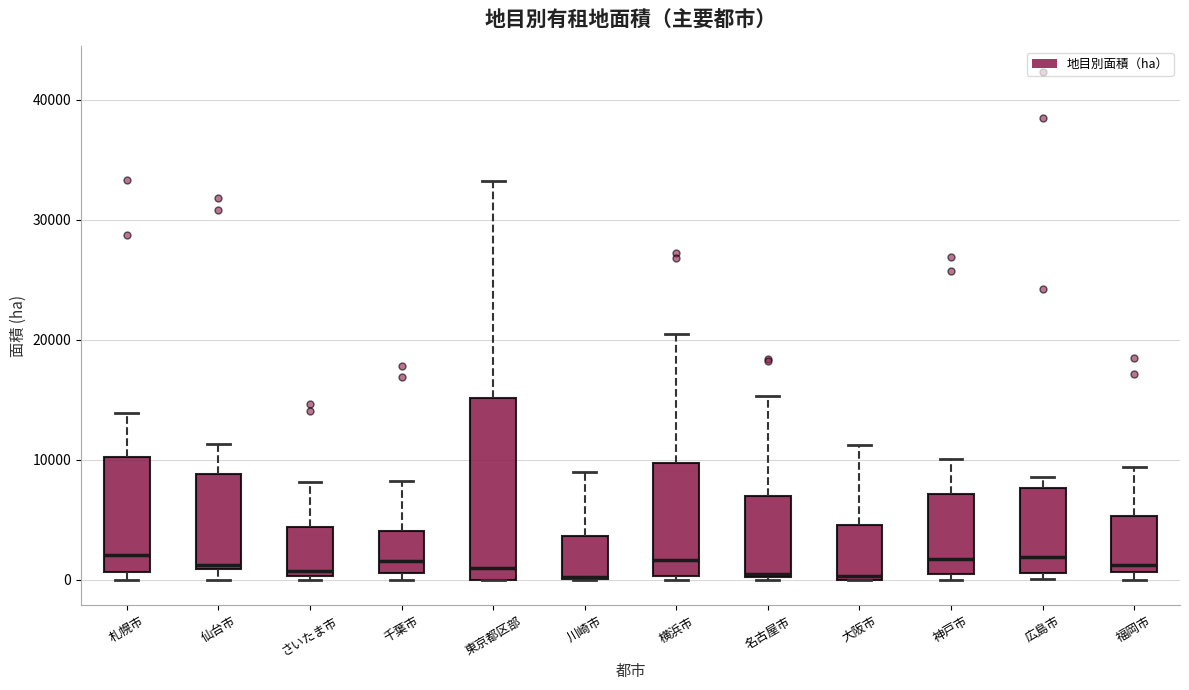

Where is the upper edge of the box for 名古屋市 on the y-axis? The values are not printed on the chart, so give them approximately, as read against the axis.

7000